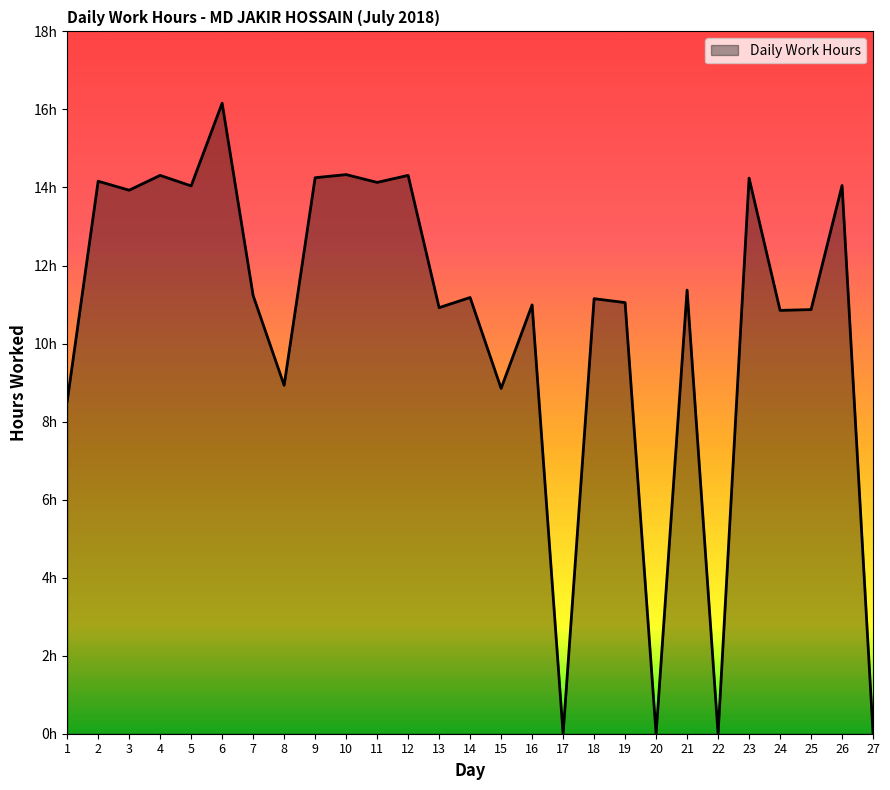

Is this an area chart (filled region under the line)?

Yes